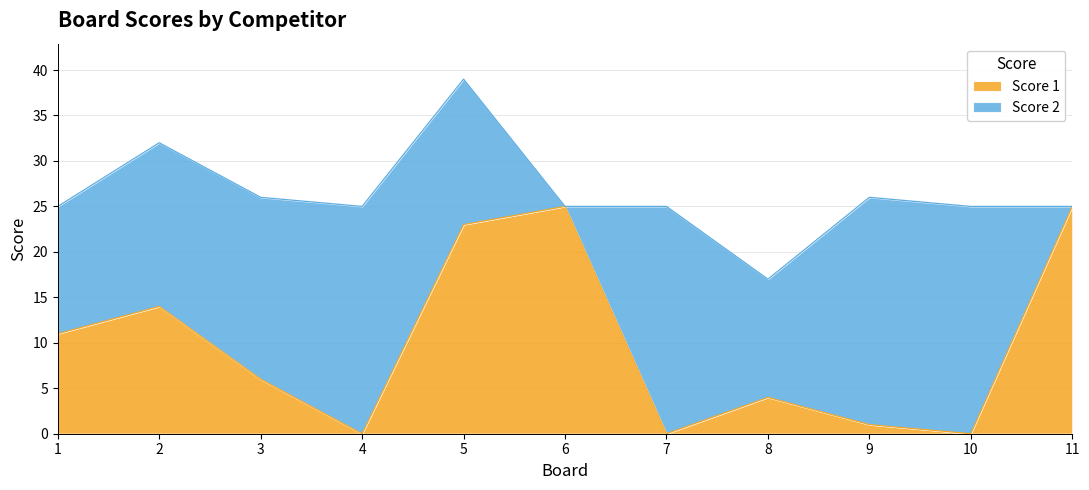

List the labels in order of value, smallest first.

4, 7, 10, 9, 8, 3, 1, 2, 5, 6, 11